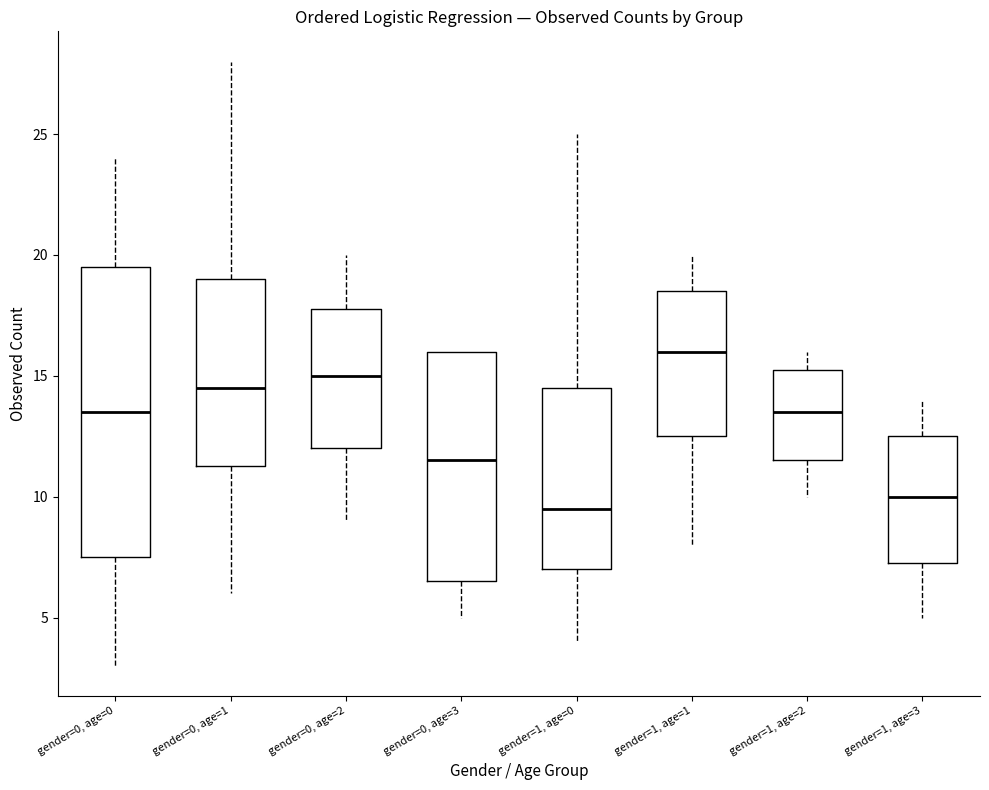

Which box's median line is the highest?

gender=1, age=1